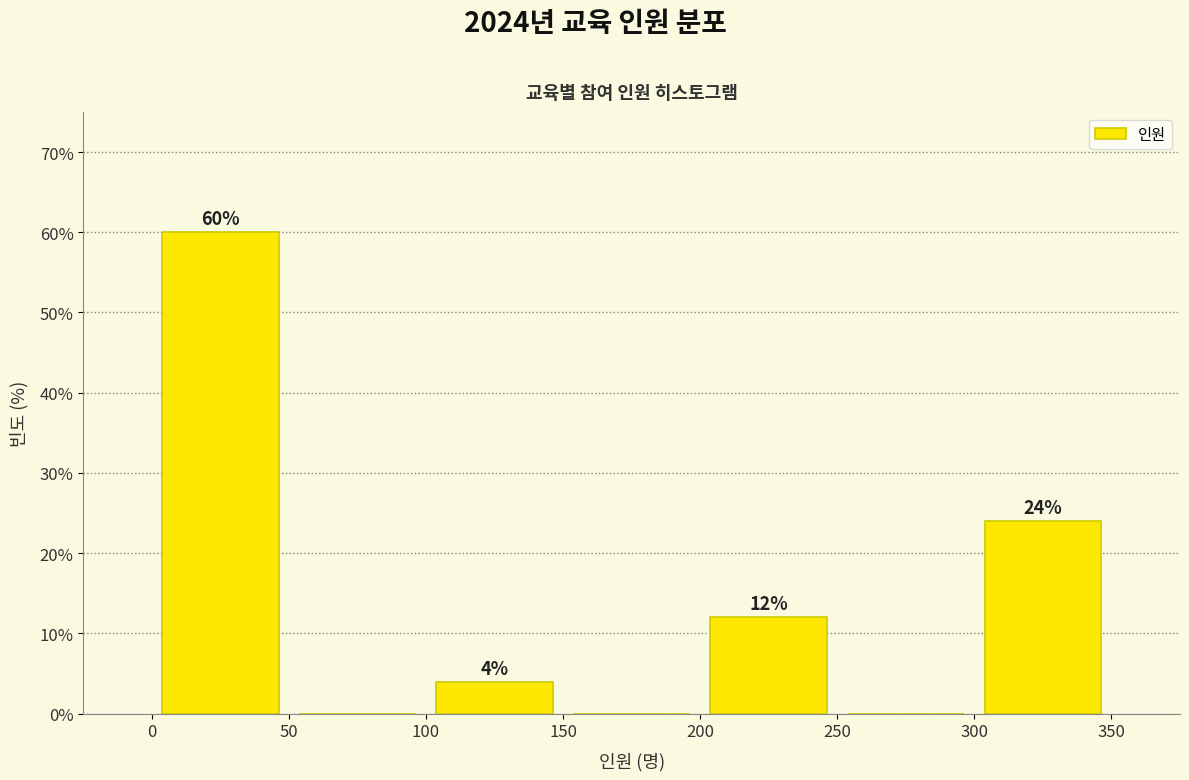

Over which range of the x-axis is the bar tallest?

0 to 50